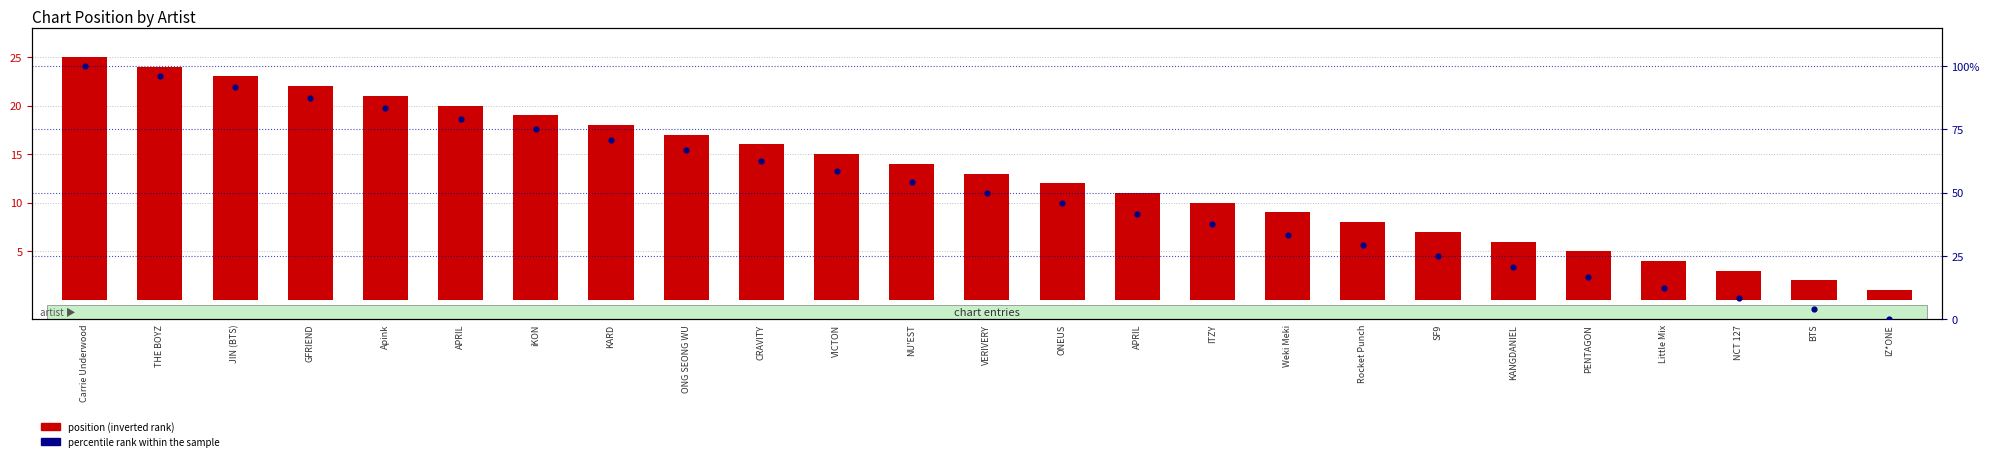

What are all the series names shown in the legend?

position (inverted rank), percentile rank within the sample